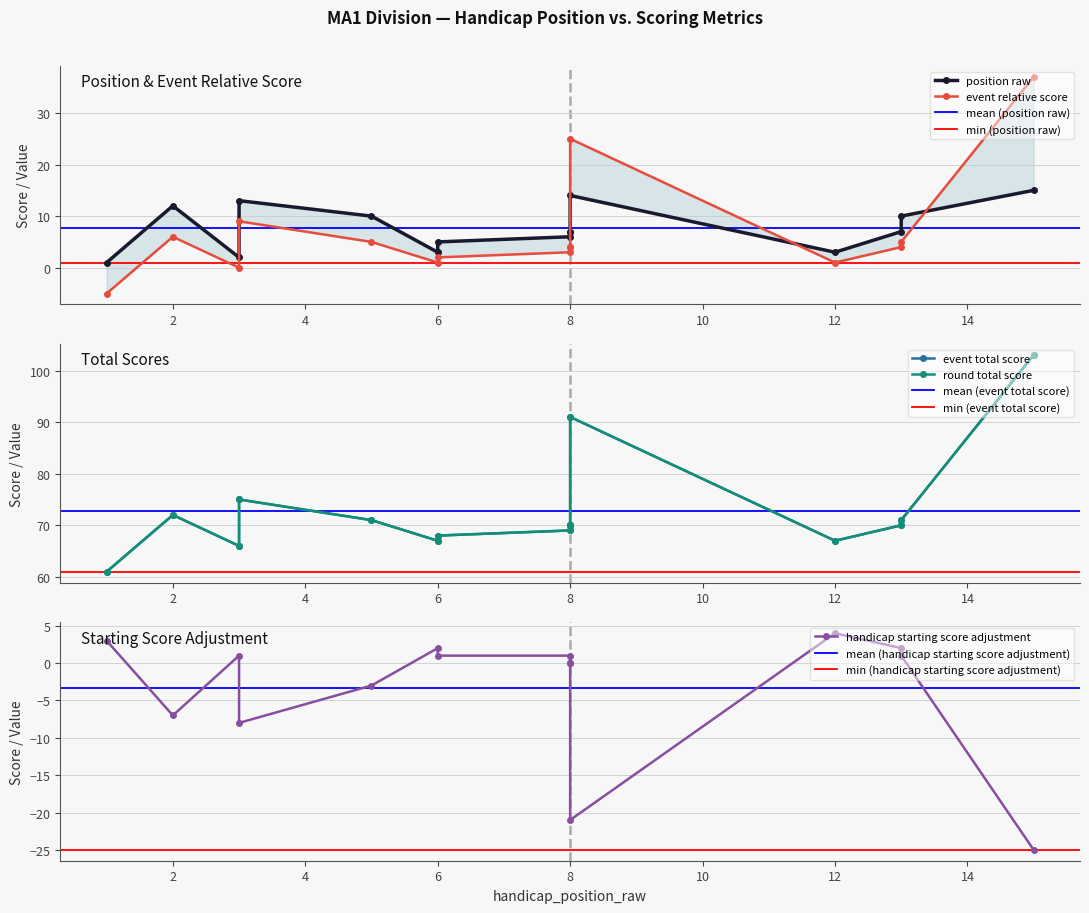

How many values in the event_relative_score series exceed 4?

6